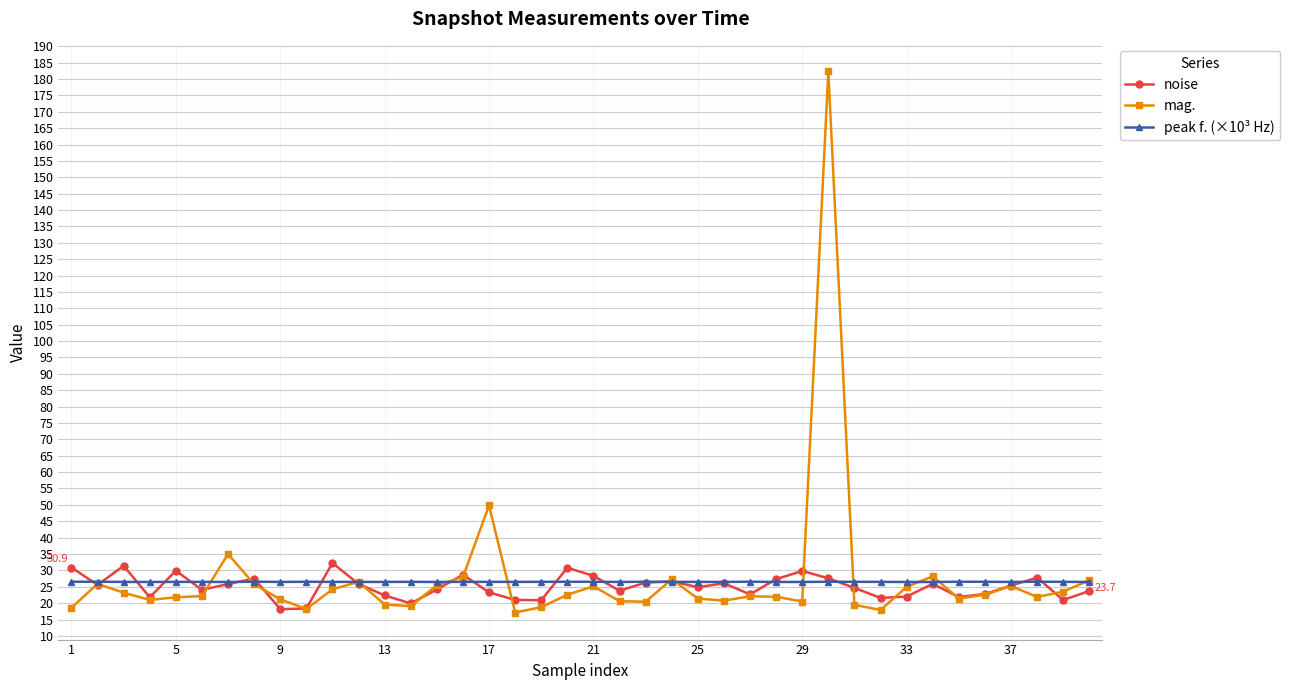

Count the number of data series in this chart.

3